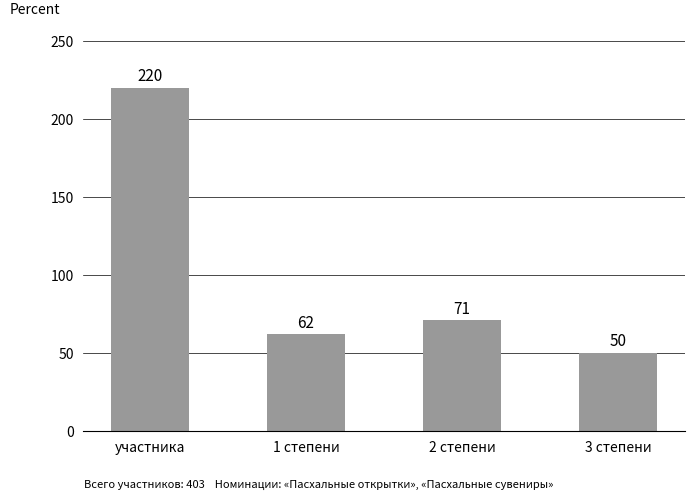

What is the difference between the values at участника and 2 степени?

149